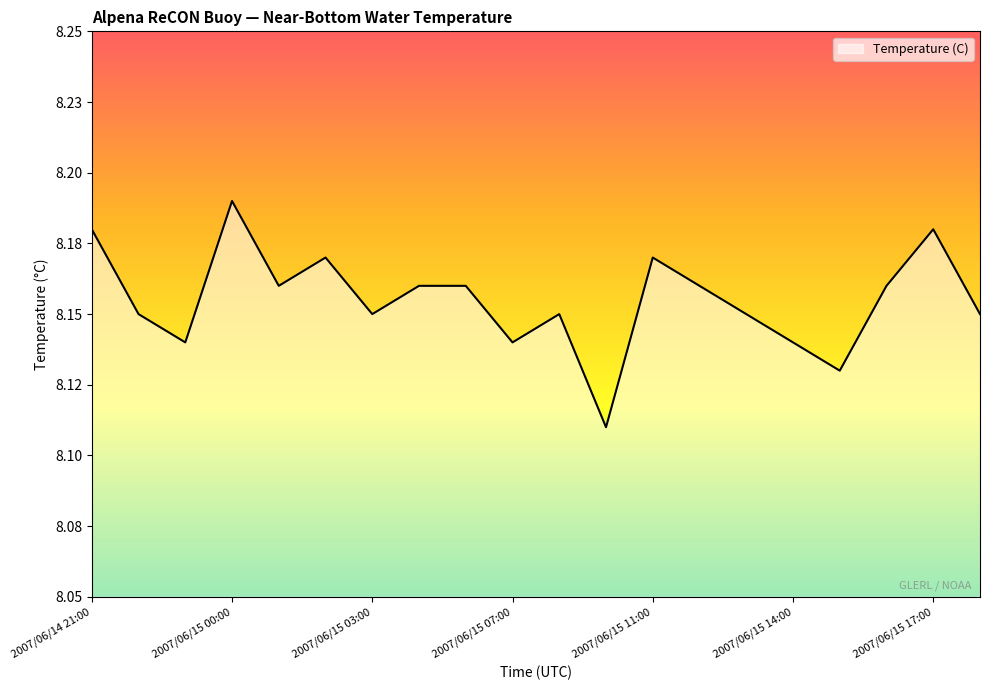

How many values are between 8 and 9?

20